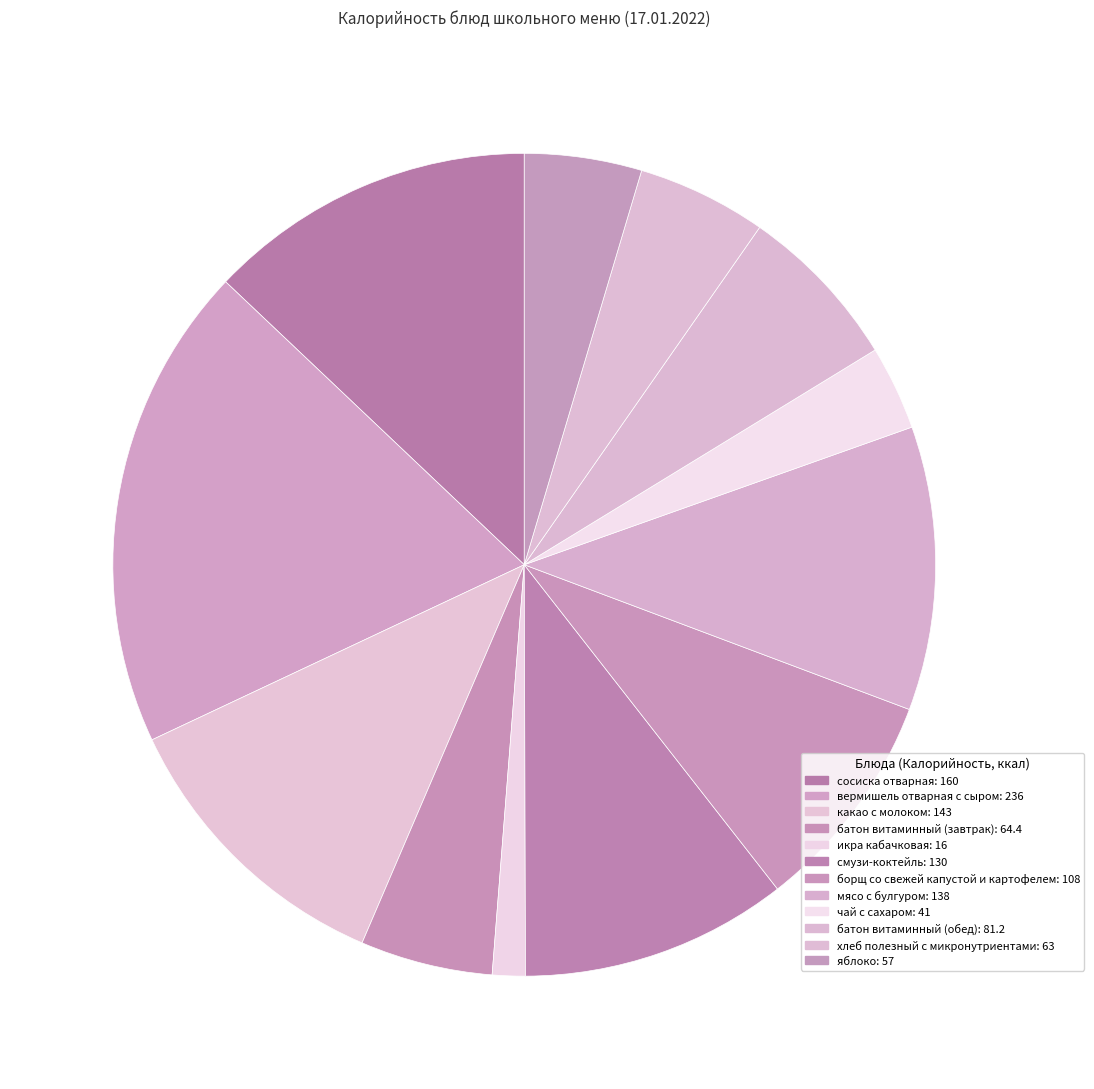

Is there a majority slice in this chart?

No